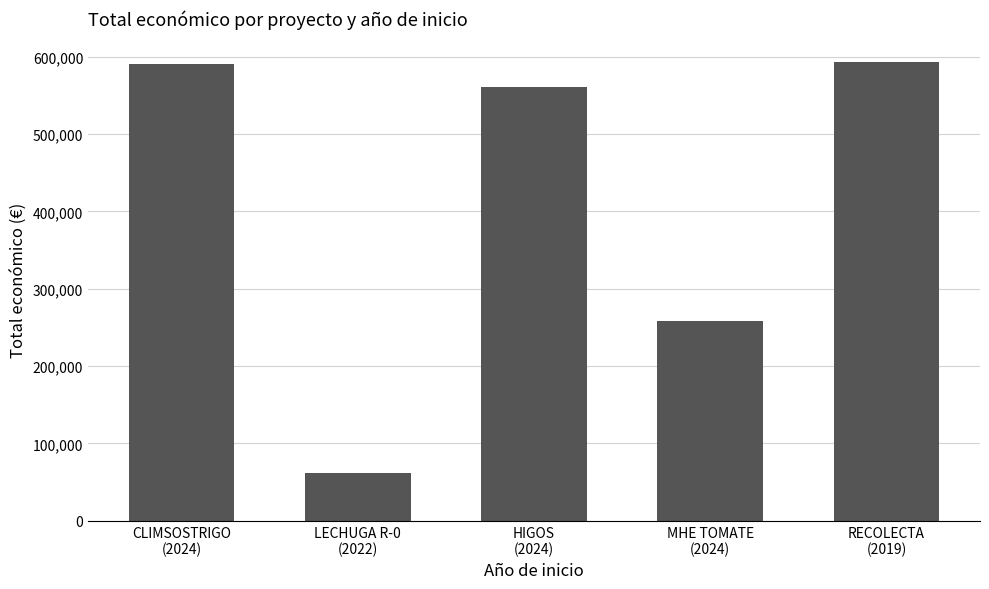

What is the label of the 3rd bar from the right?

HIGOS
(2024)